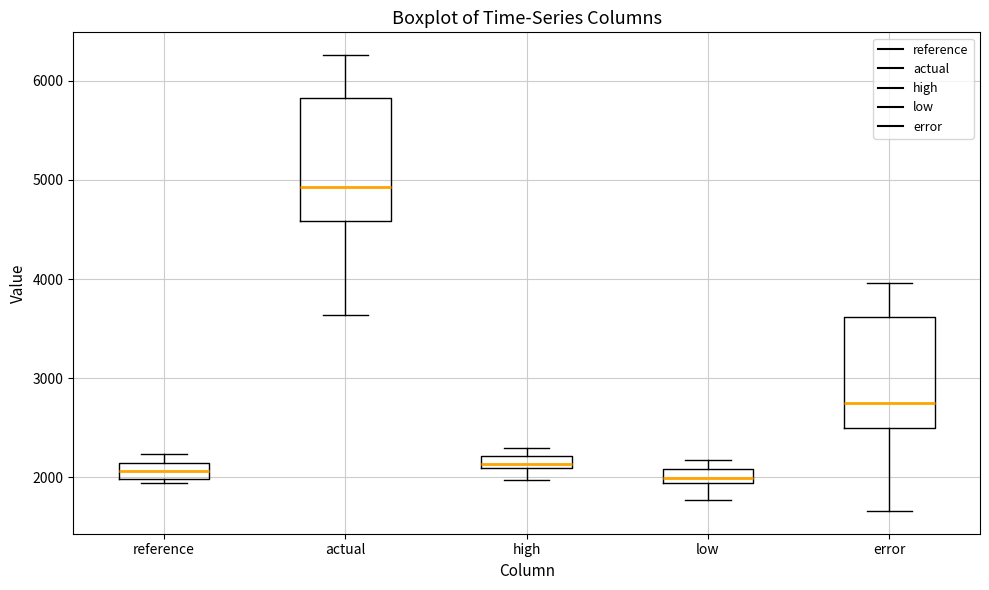

Where is the lower edge of the box for error on the y-axis? The values are not printed on the chart, so give them approximately, as read against the axis.

2500